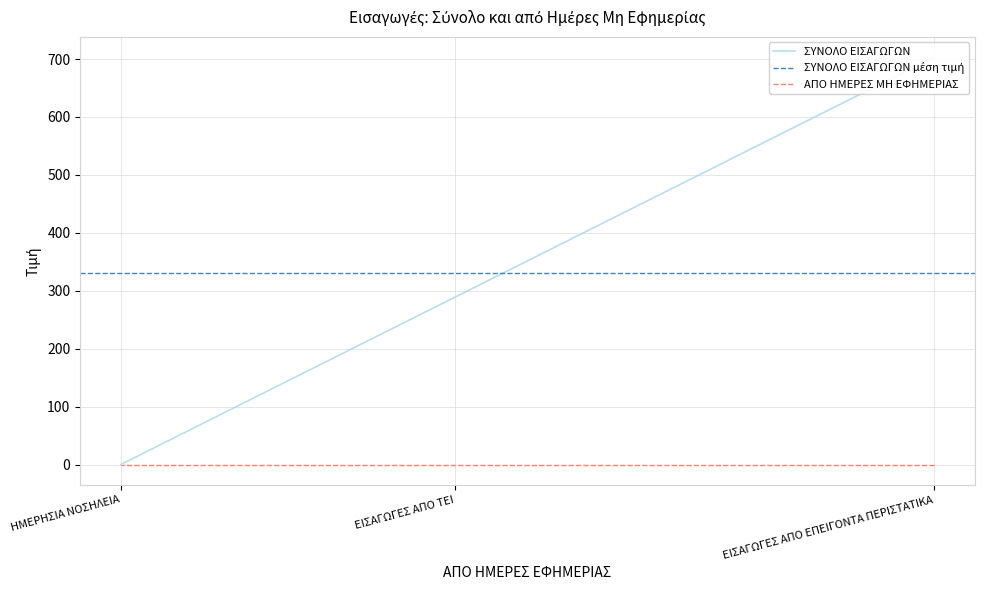

What is the sum of all values?

992